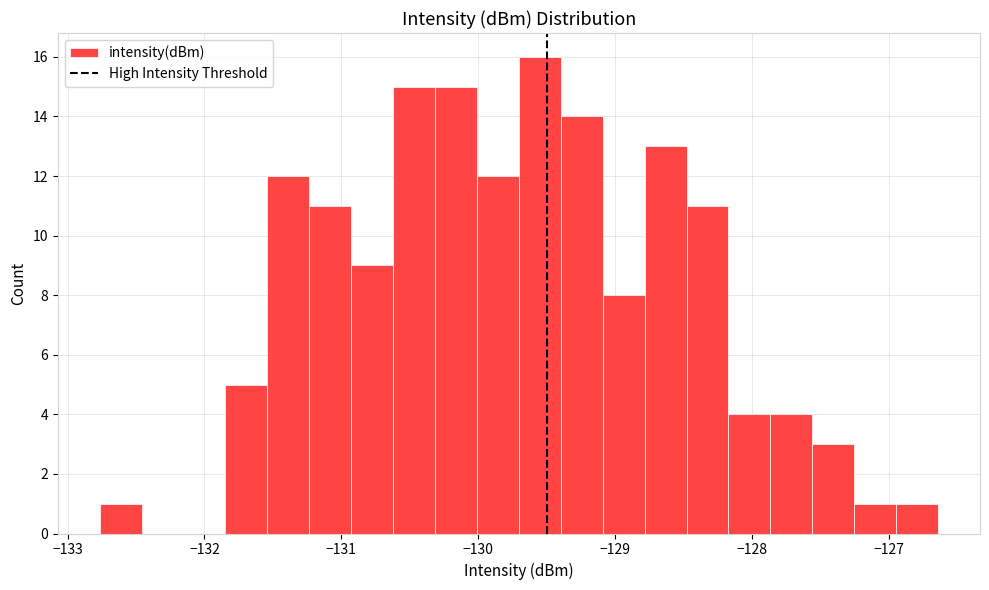

Around what value on the x-axis is the tallest bar? Give the approximate position of its centre, as read against the axis.

-129.5